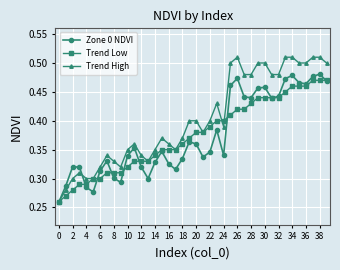

True or false: Trend High has more than 2 interior local peaks.

True